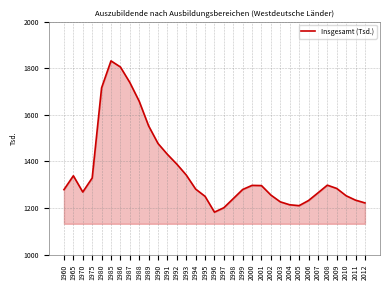

At which label does the data first exceed 1281?

1965